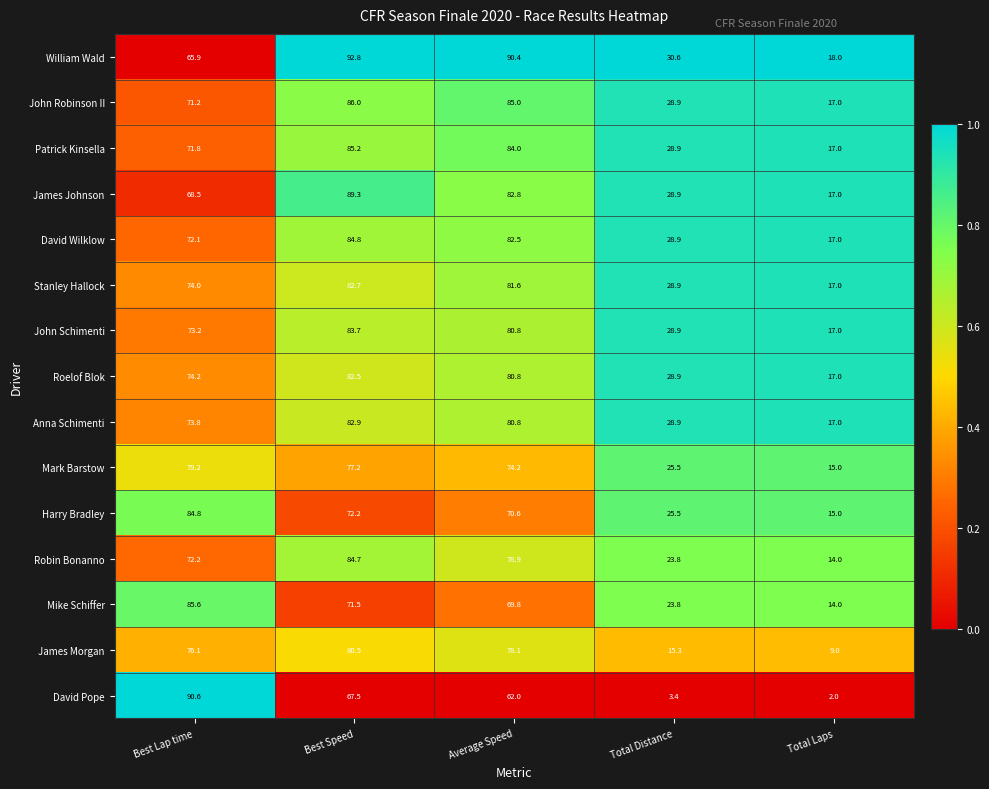

Read the Harry Bradley value at Average Speed.

70.6